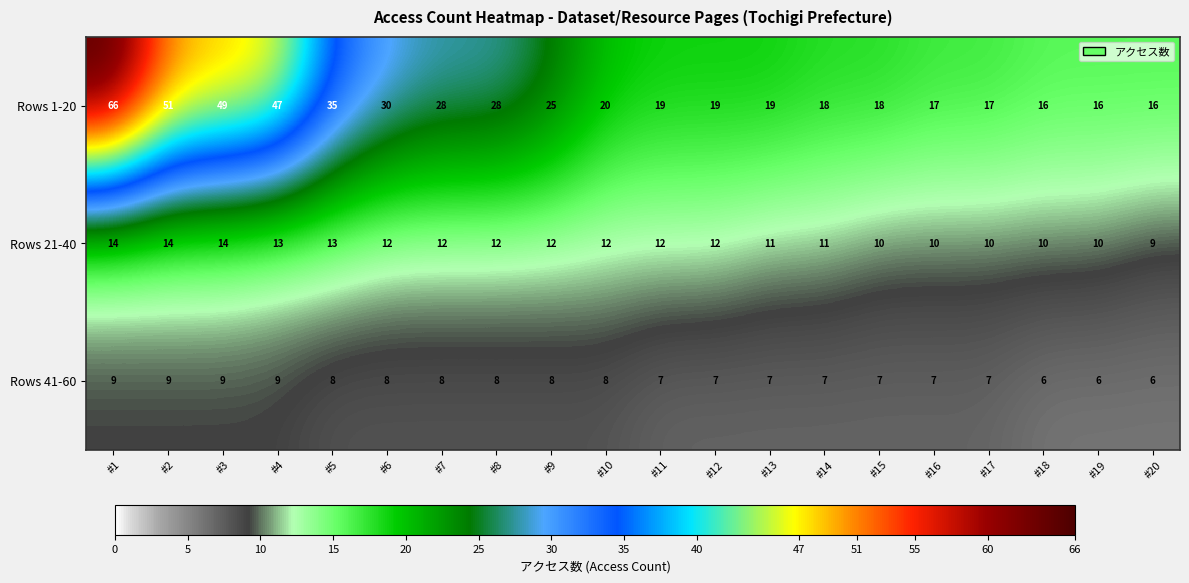

Which series has the largest range (max minus min)?

Rows 1-20